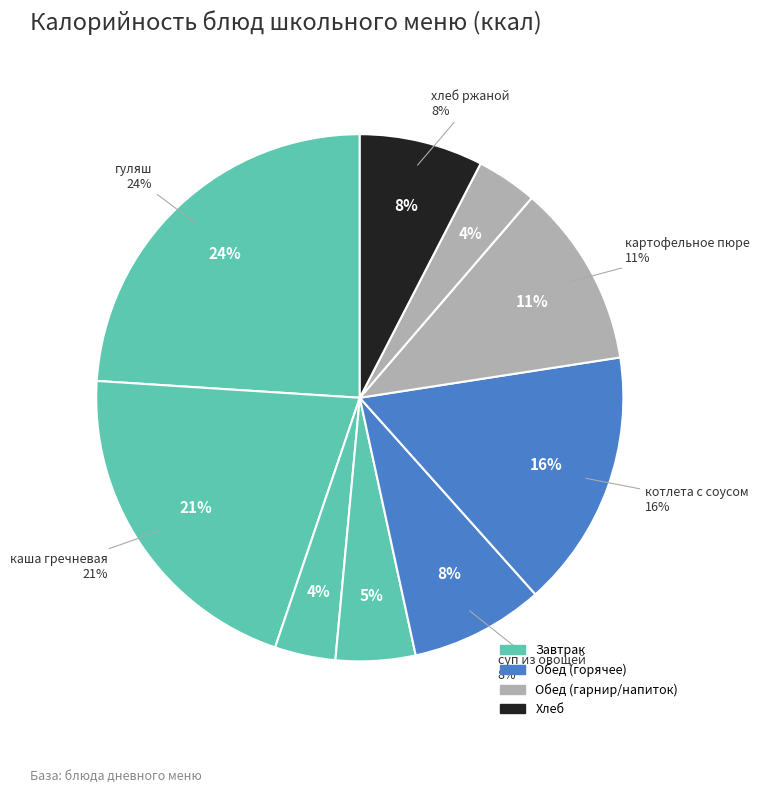

To the nearest percent, what portion does гуляш represent?

24%